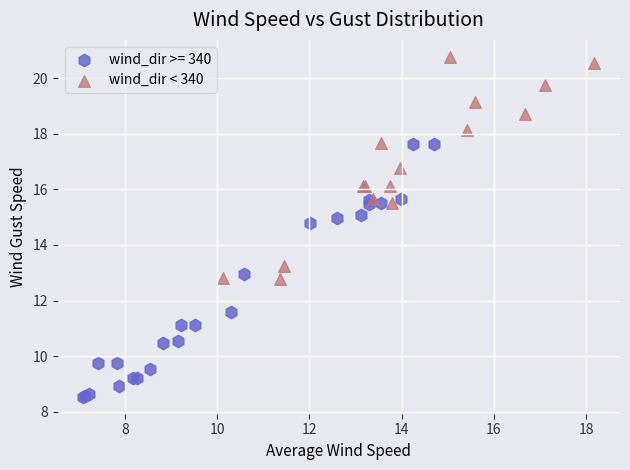

Which series has the largest Y range (max minus min)?

wind_dir >= 340